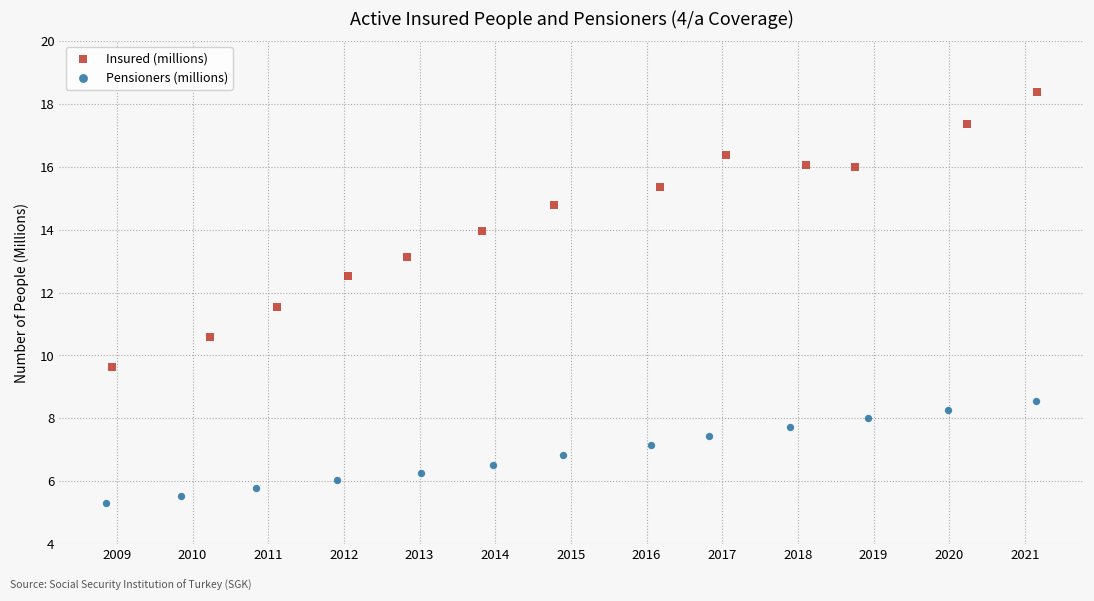

Which series reaches the minimum Y coordinate?

Pensioners (millions)